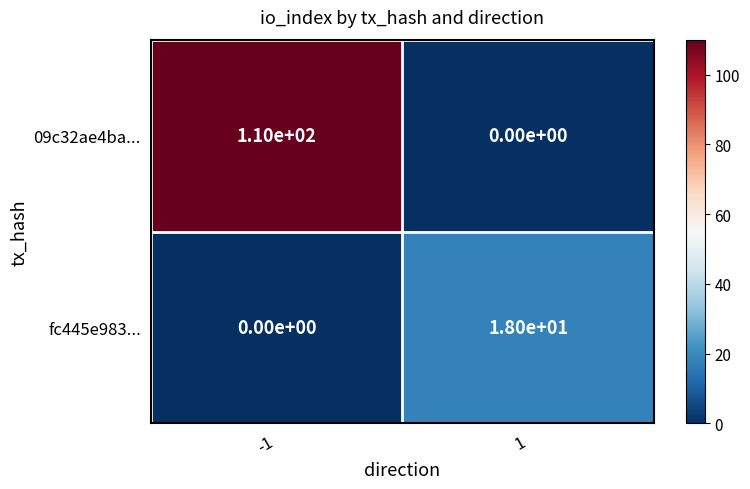

Reading left to right, transcribe all the data shown in this chart.

09c32ae4ba...: 110	0
fc445e983...: 0	18